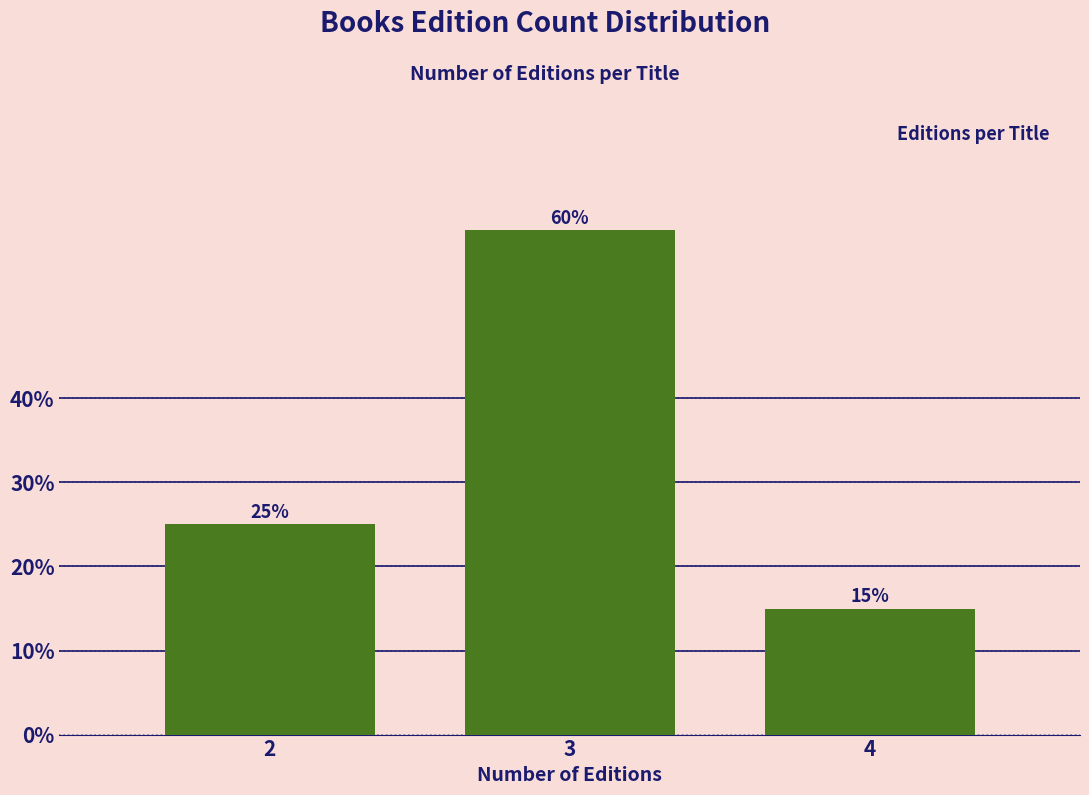

Reading left to right, list all the values displayed in this chart.

2=25	3=60	4=15